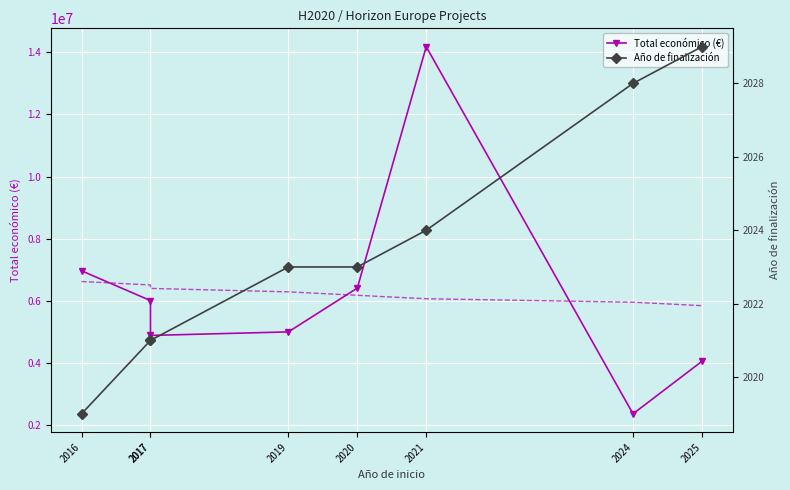

True or false: Tendencia económico has a value of 6392422.2 at 2017.

True